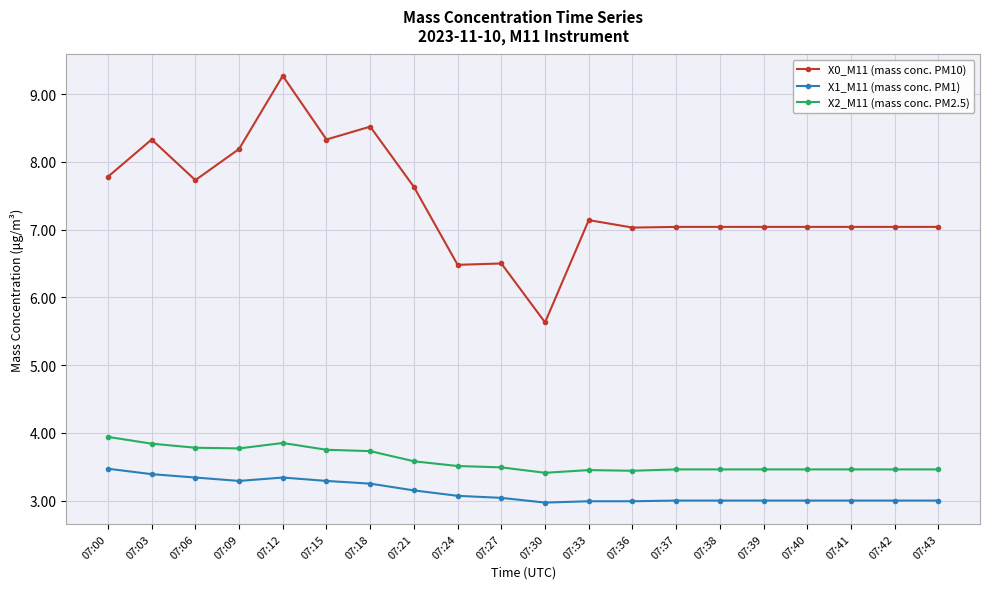

True or false: X0_M11 (mass conc. PM10) has more than 0 points higher than both neighbors.

True